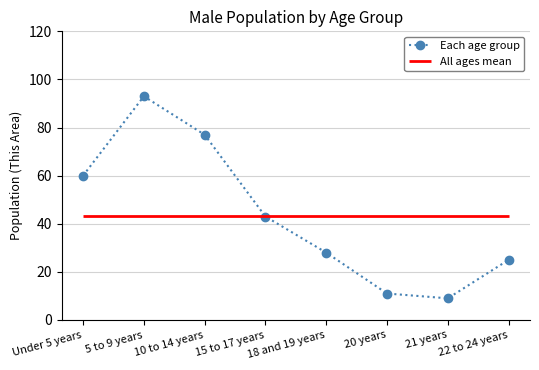

What position from the right is 15 to 17 years?

5